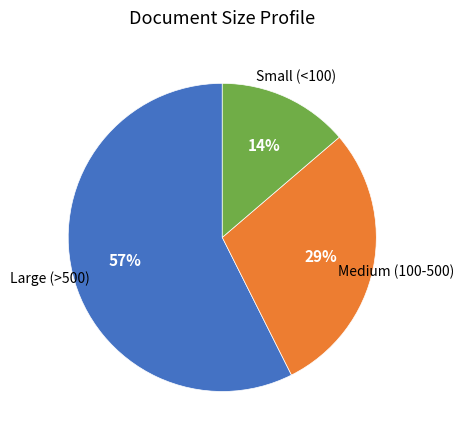

To the nearest percent, what is the average slice percentage?

33%